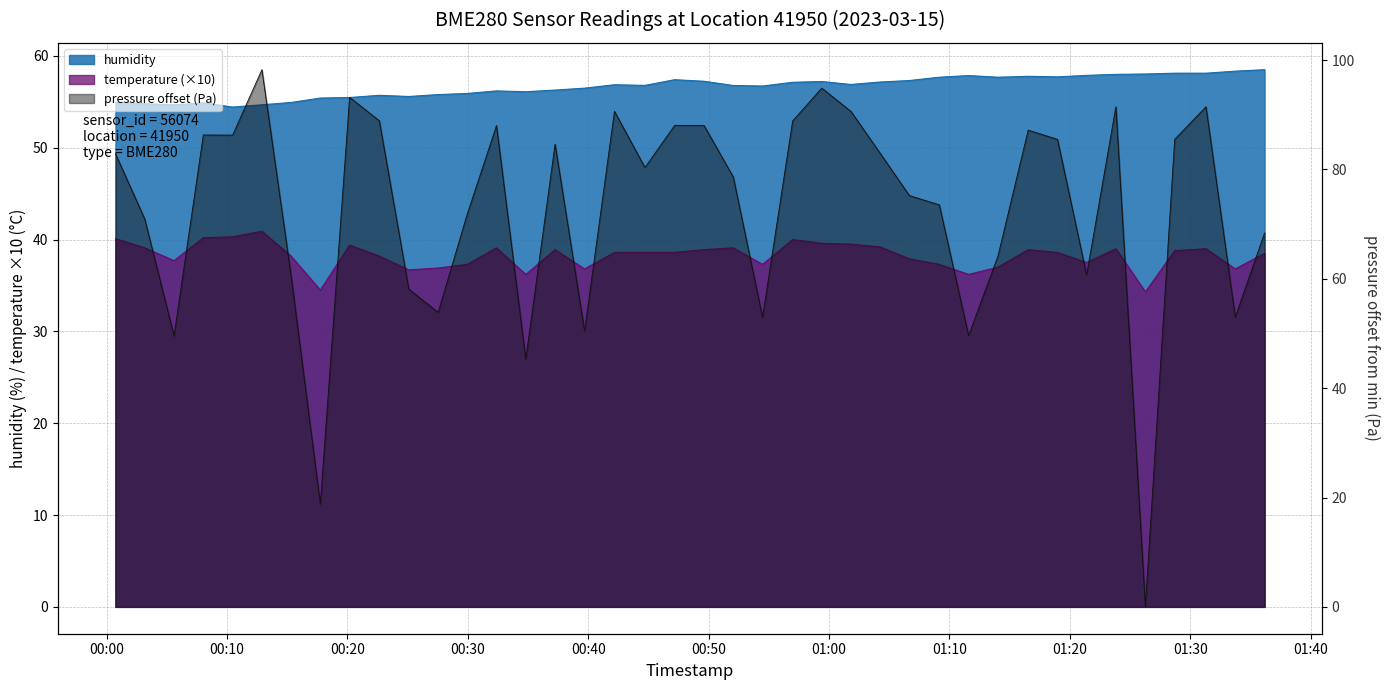

True or false: temperature has a value of 18.4 at 2023-03-15T01:06:41.

False